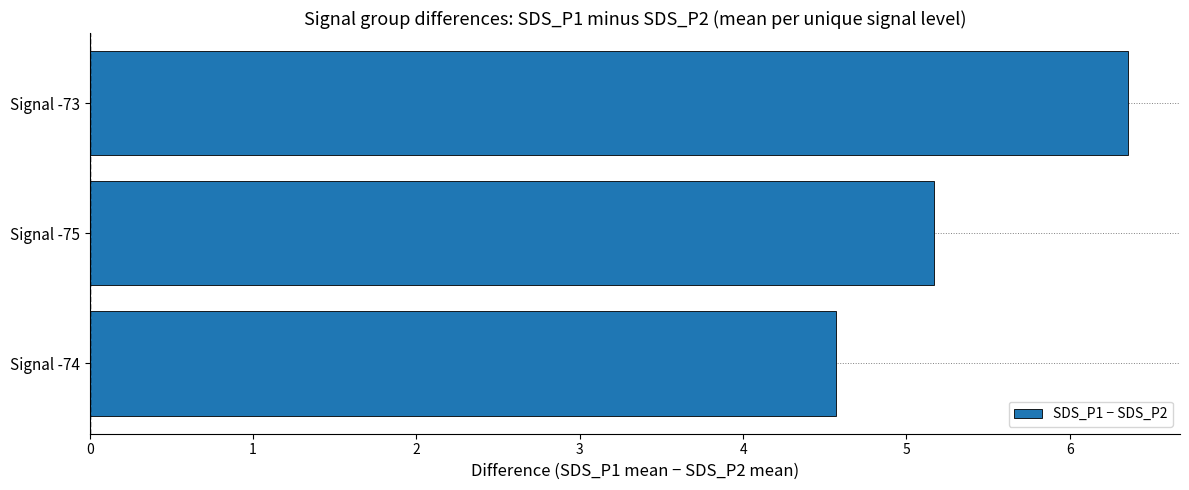

Between Signal -75 and Signal -74, which is larger?

Signal -75